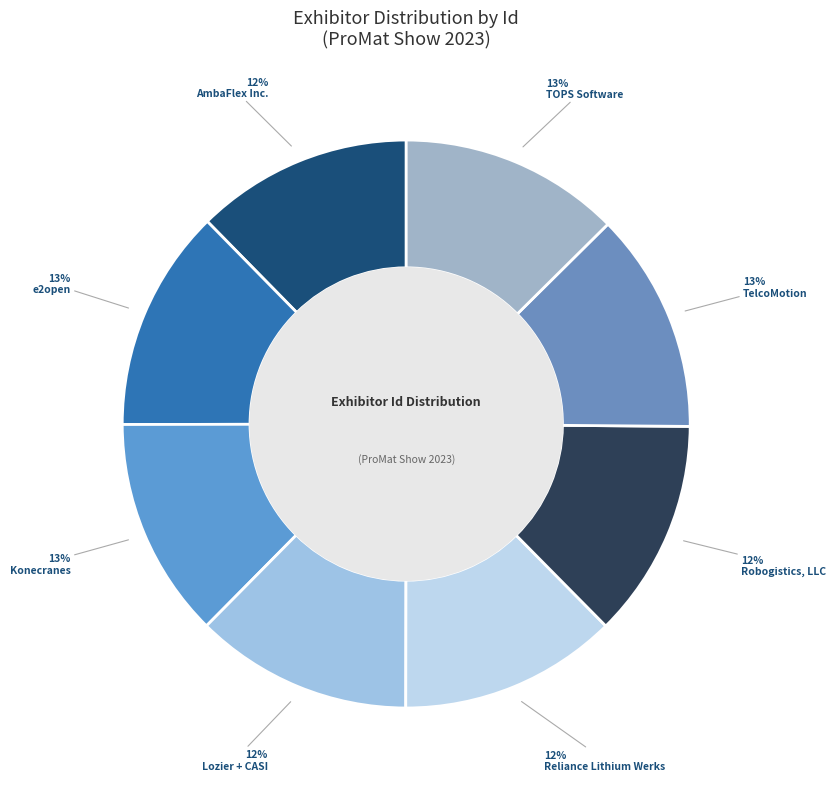

Which category has the biggest portion of the pie?

e2open